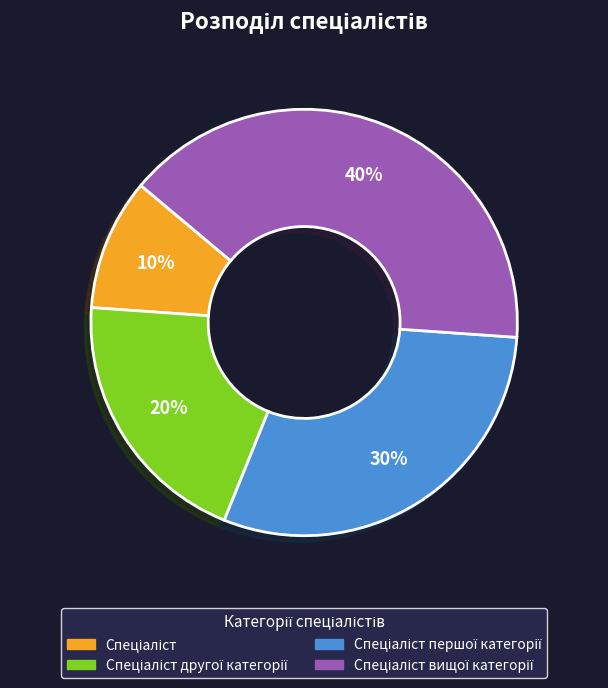

To the nearest percent, what is the average slice percentage?

25%